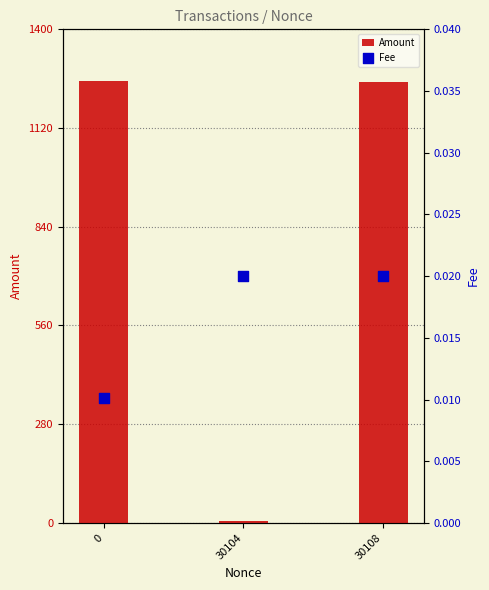

Which series reaches the minimum Y coordinate?

Fee